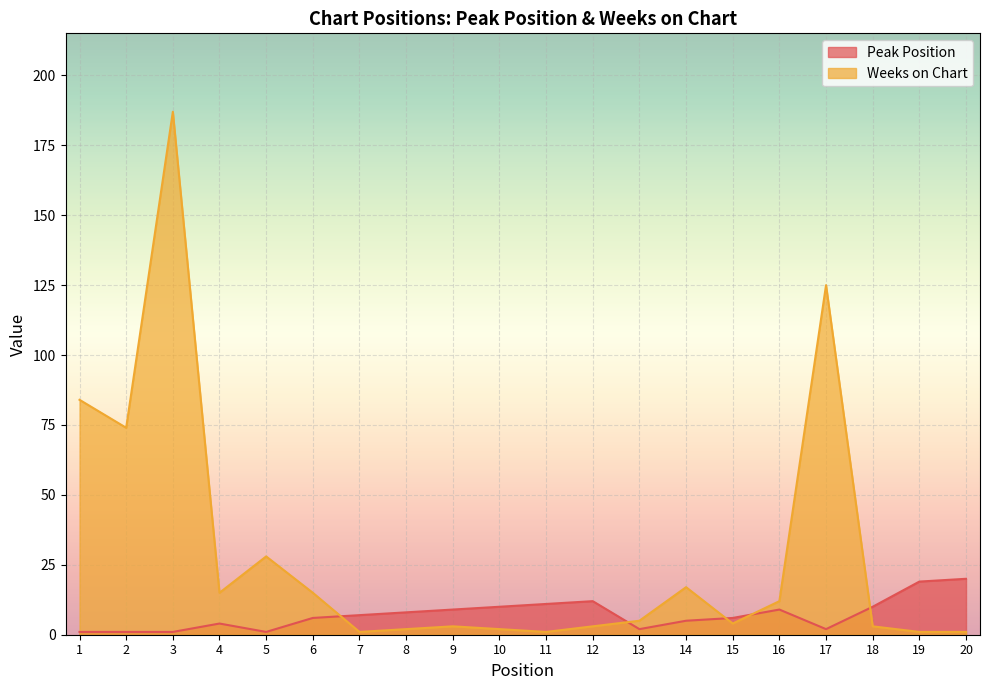

Which series has the largest total across all categories?

Weeks on Chart